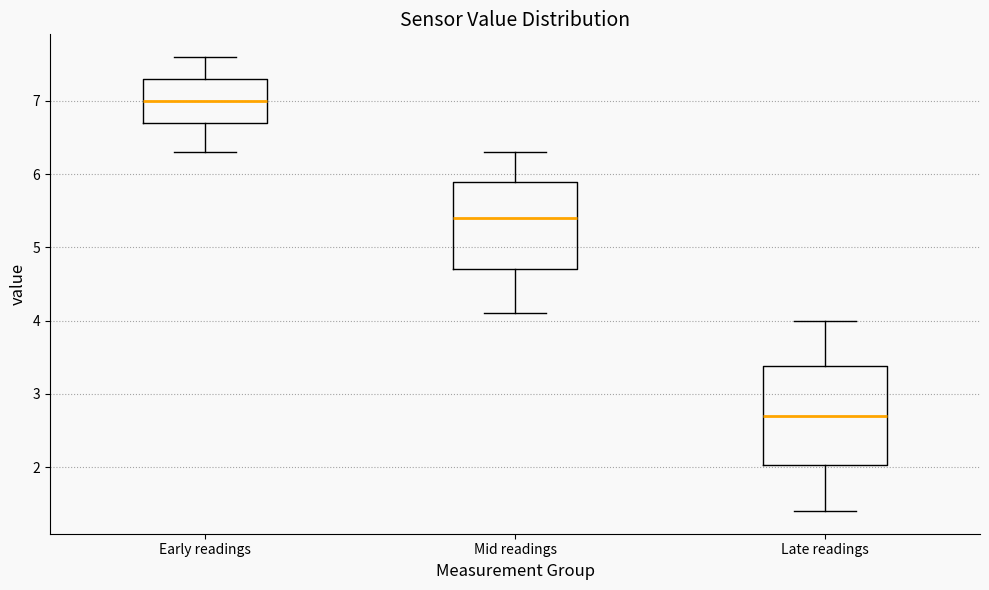

Comparing the boxes themselves (not the whiskers), which one is the tallest?

Late readings